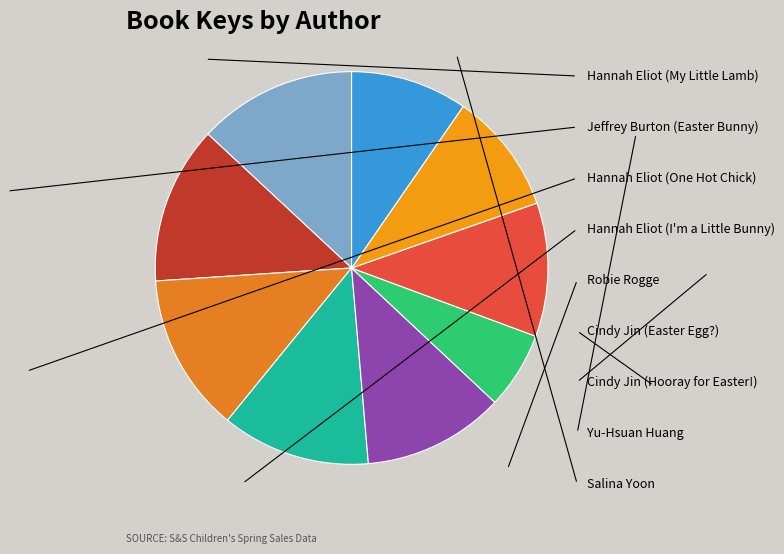

What is the smallest slice in the pie chart?

Cindy Jin (Easter Egg)